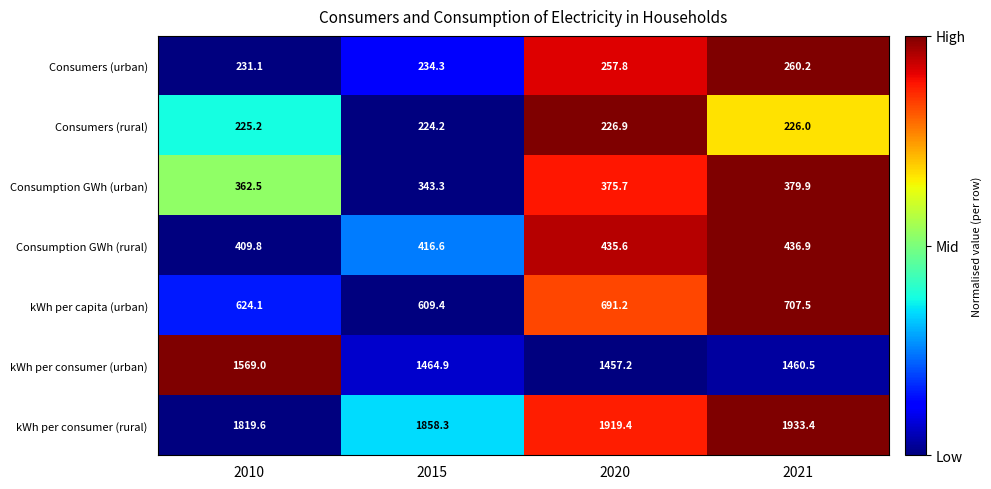

At 2010, list the series in order from smallest to largest.

Consumers (rural), Consumers (urban), Consumption GWh (urban), Consumption GWh (rural), kWh per capita (urban), kWh per consumer (urban), kWh per consumer (rural)